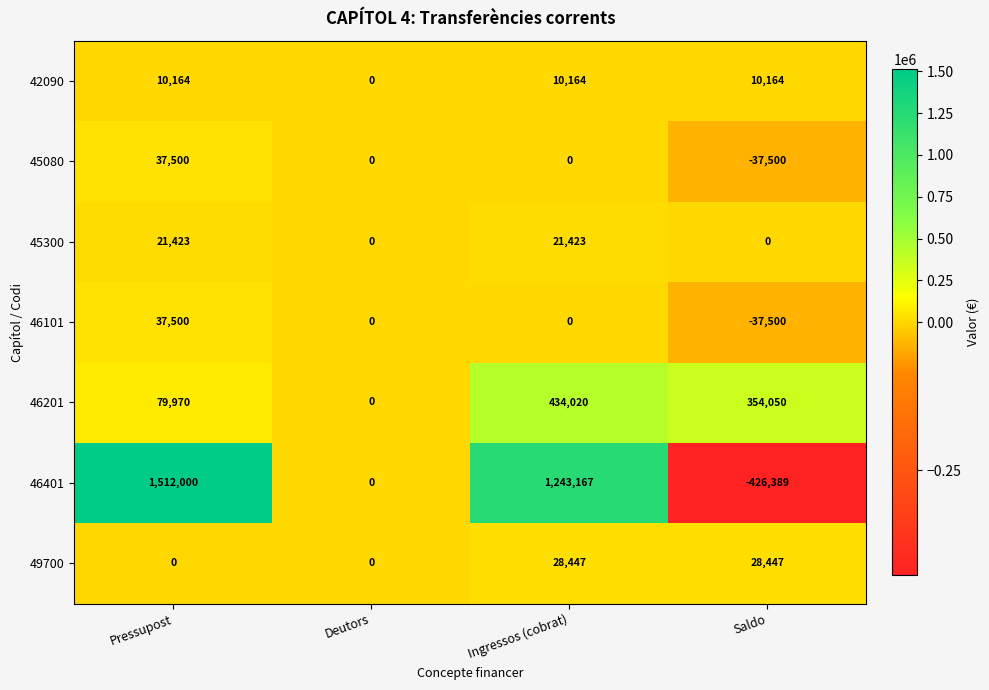

What is the total value across all series at Ingressos (cobrat)?

1737221